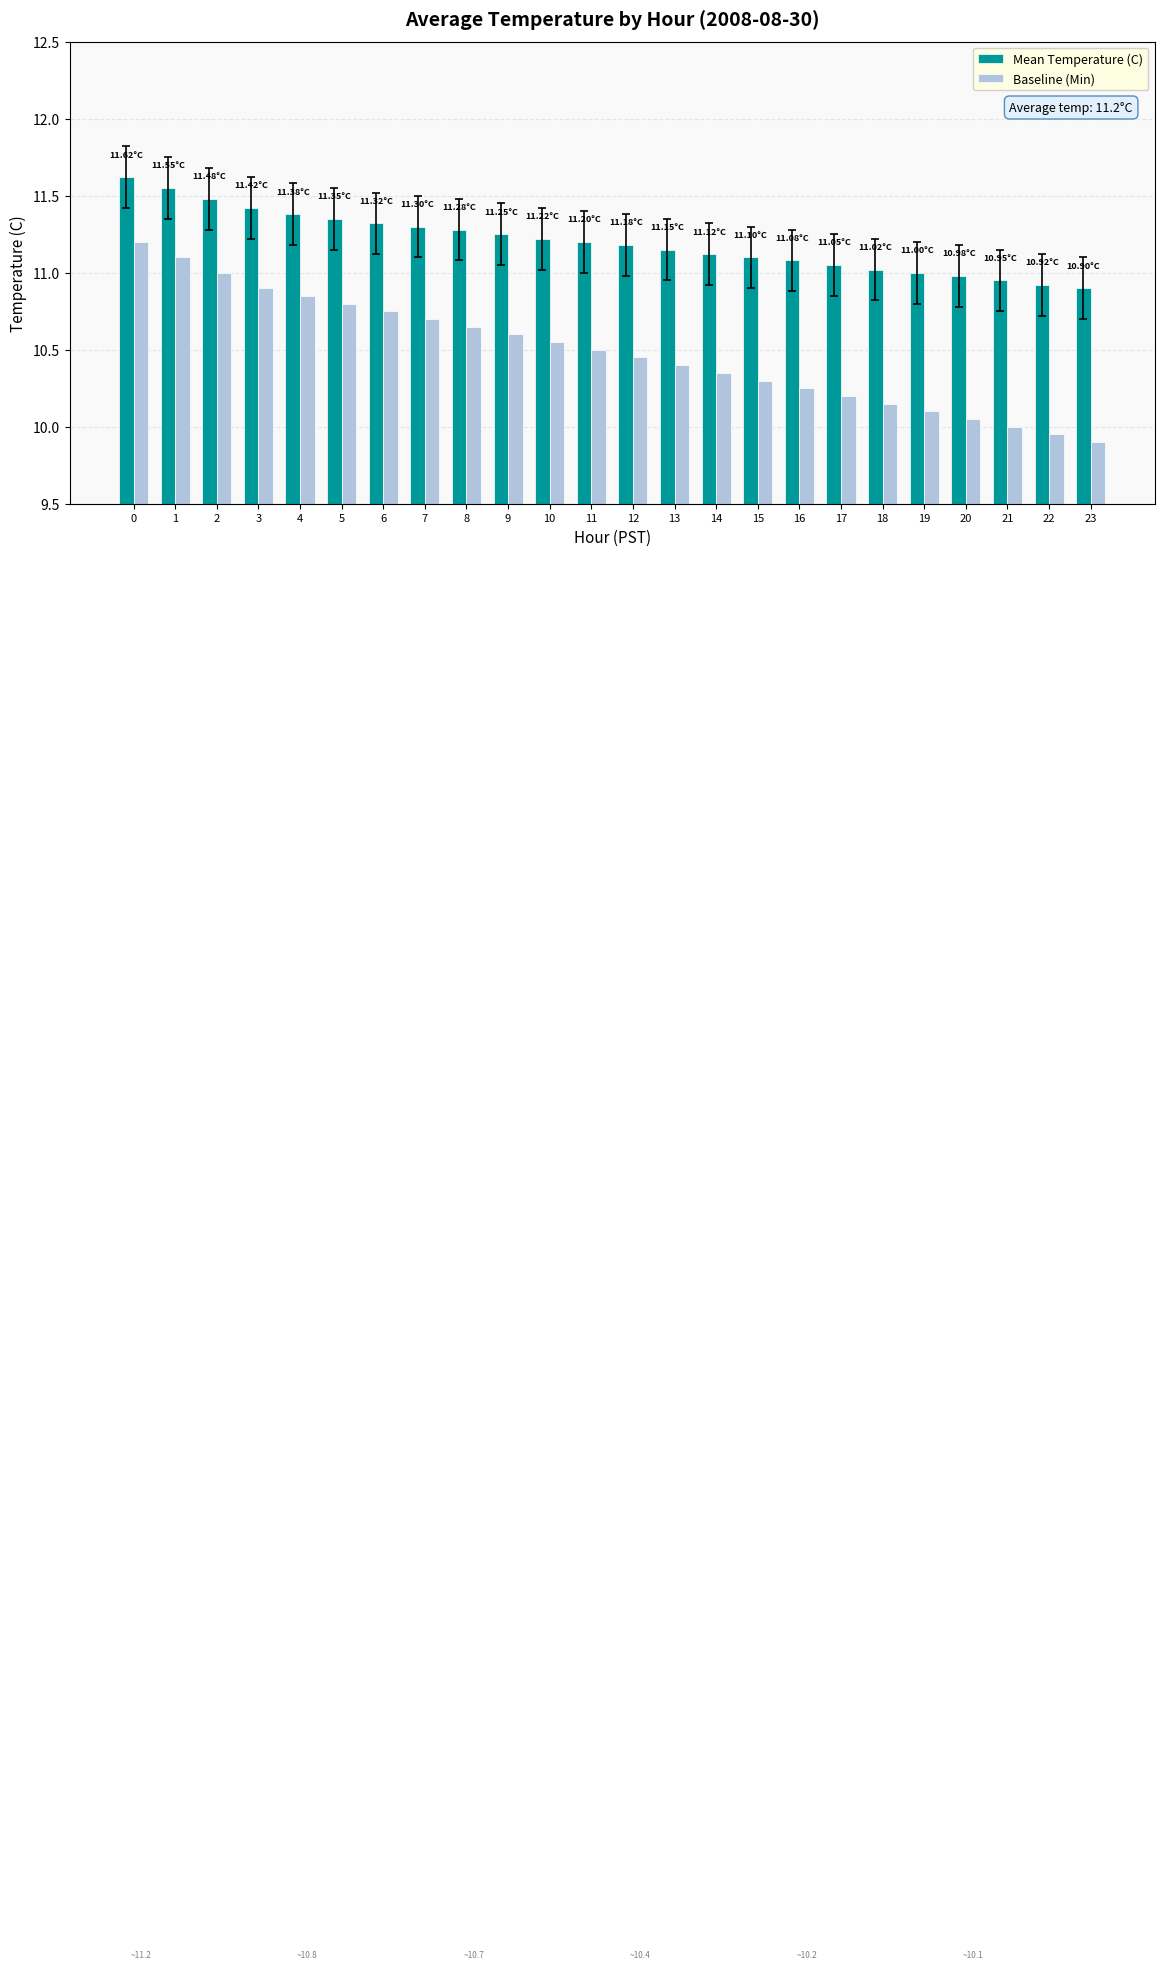

What is the value of the Mean Temperature (C) bar at the 20th from the left?

11.0